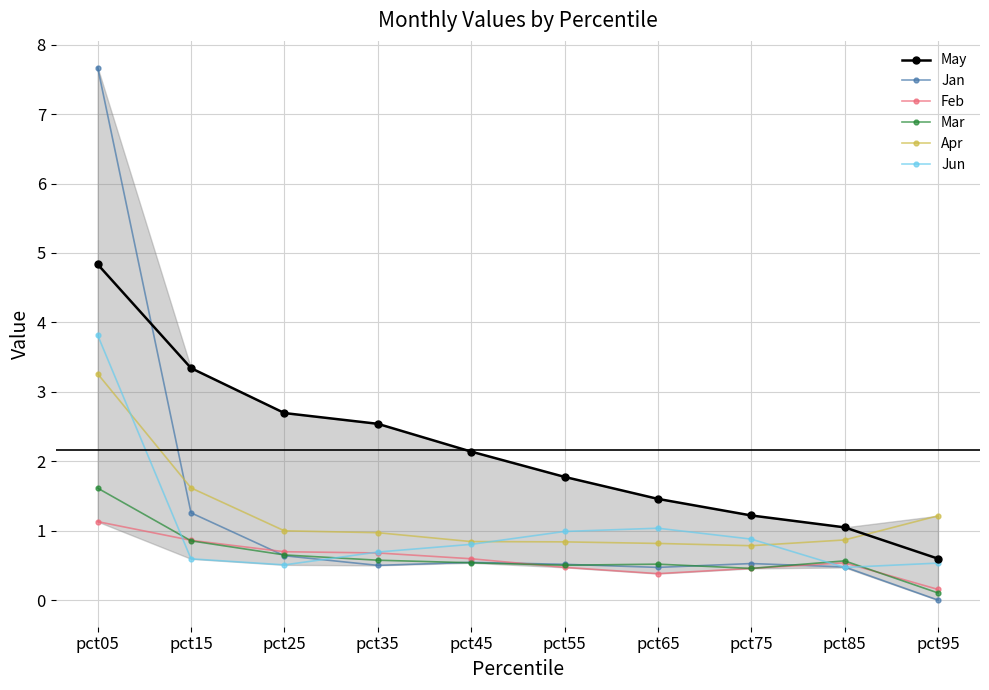

Between which two adjacent categories do Apr and May first intersect?

pct85 and pct95